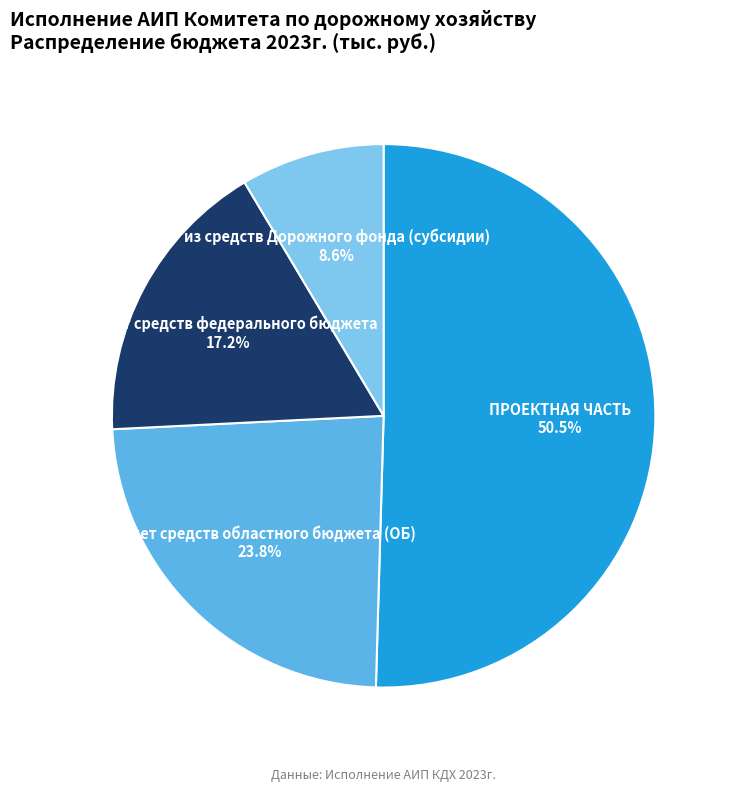

Does ПРОЕКТНАЯ ЧАСТЬ represent more than half of the total?

Yes